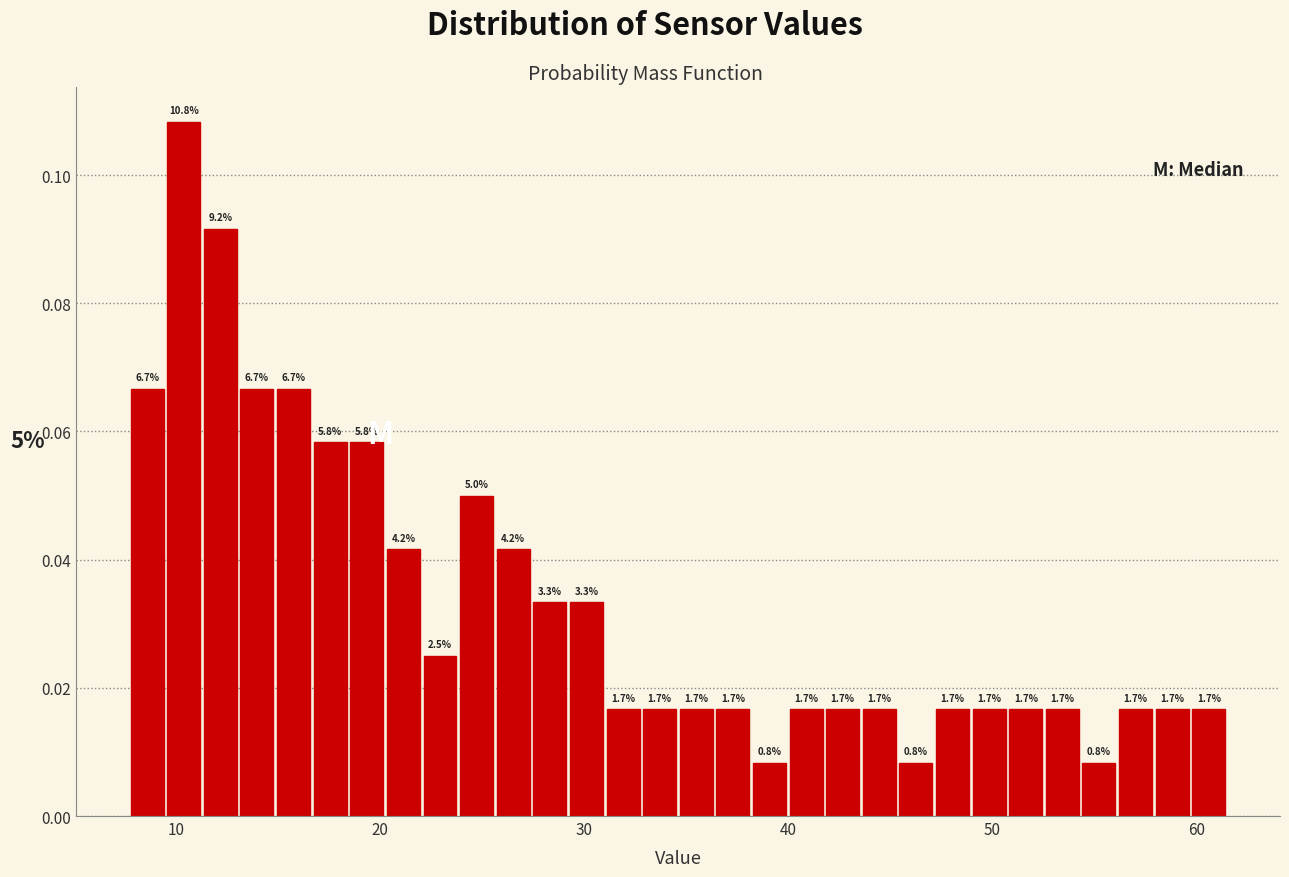

Around what value on the x-axis is the tallest bar? Give the approximate position of its centre, as read against the axis.

10